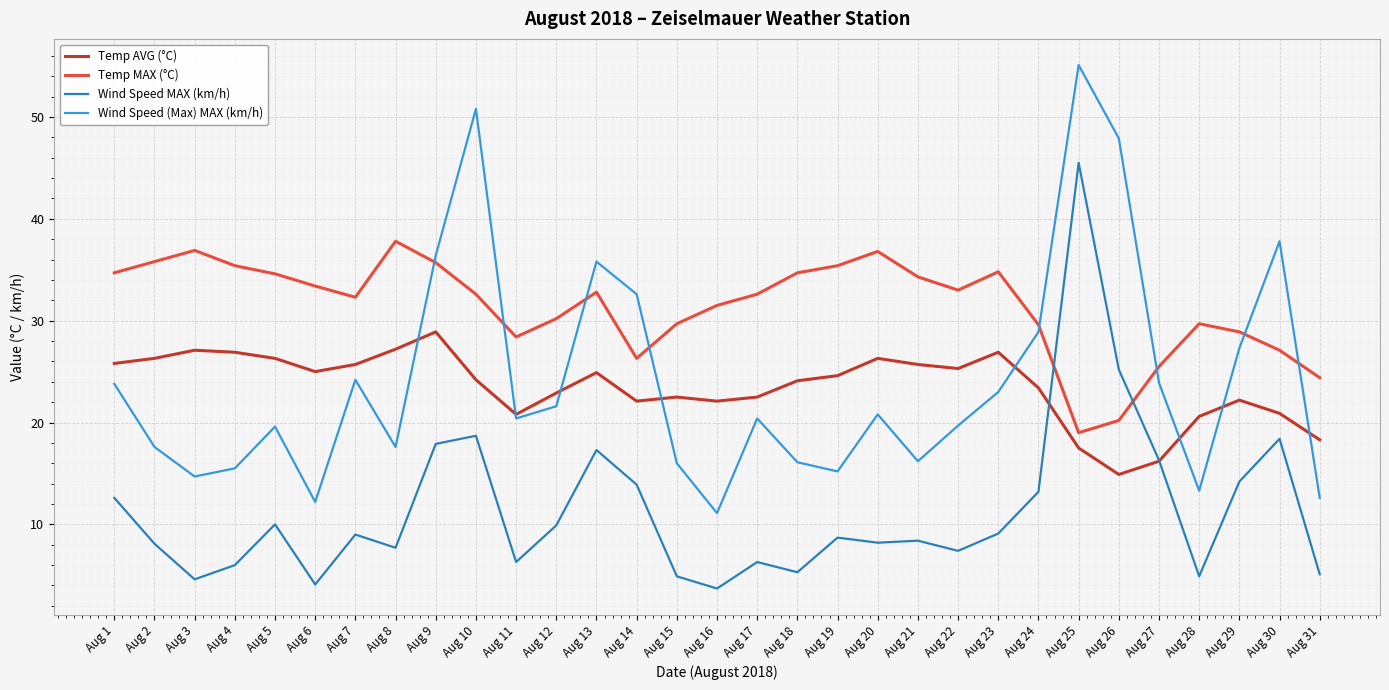

Rank the series by their maximum value, from highest to lowest.

Wind Speed (Max) MAX (km/h), Wind Speed MAX (km/h), Temp MAX (°C), Temp AVG (°C)